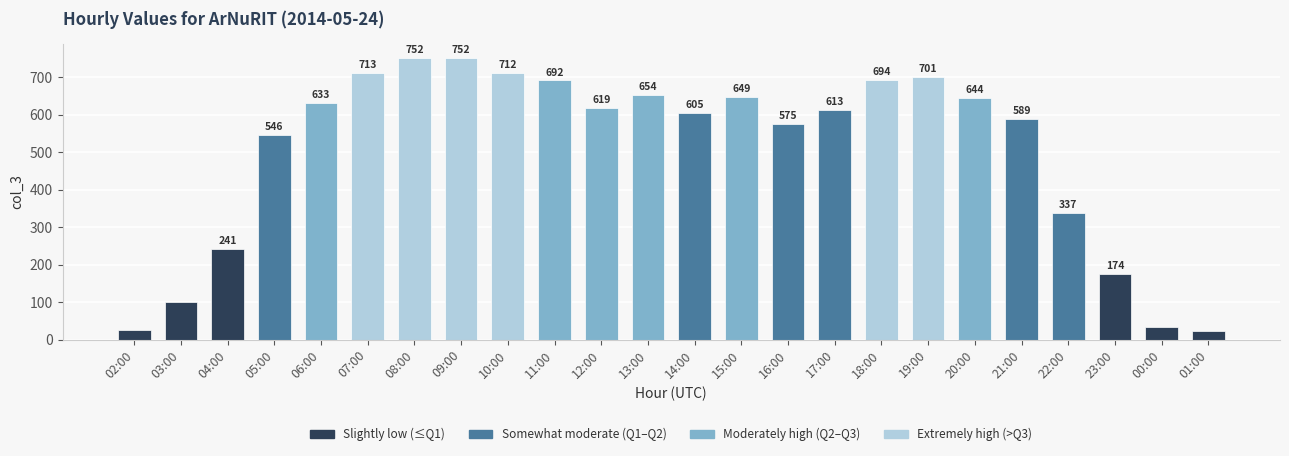

What is the ratio of the value at 05:00 to the value at 07:00?

0.8